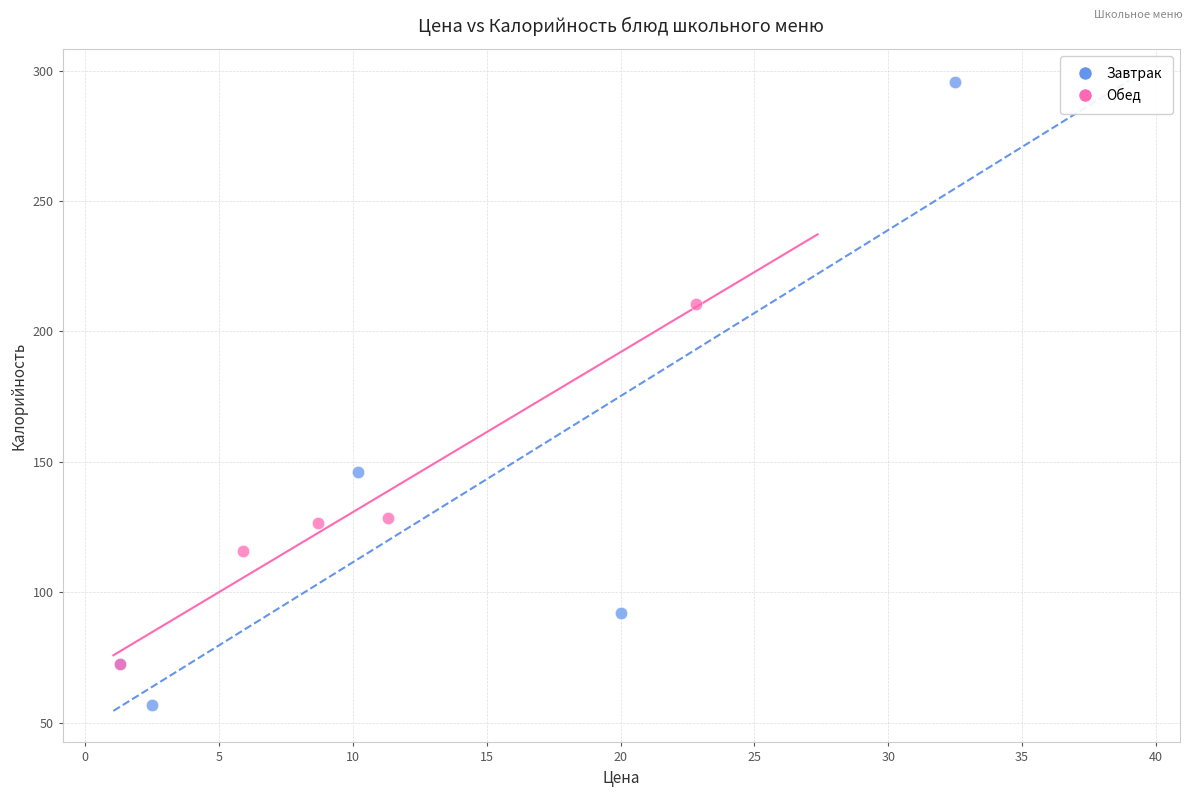

Which series reaches the minimum Y coordinate?

Завтрак